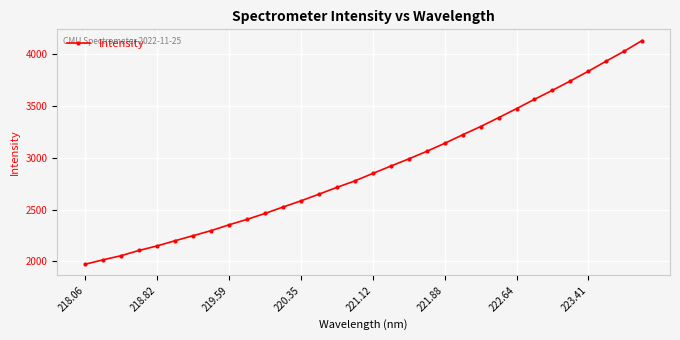

What is the smallest value displayed?

1972.8